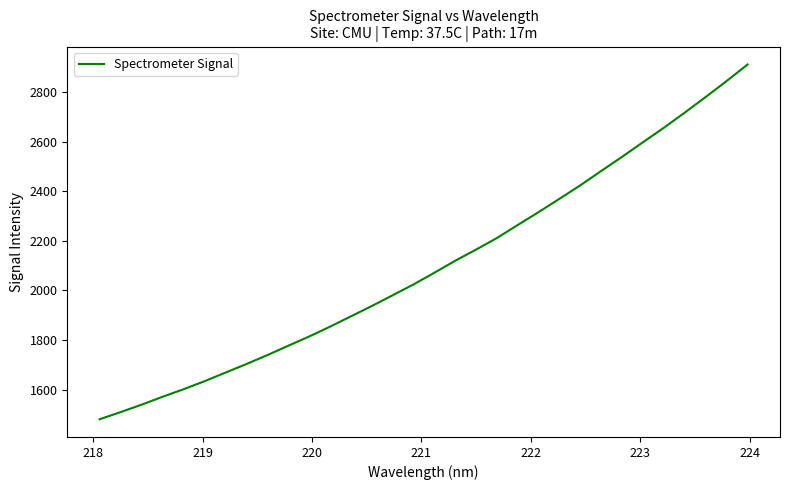

True or false: the data has more than 2 interior local peaks.

False